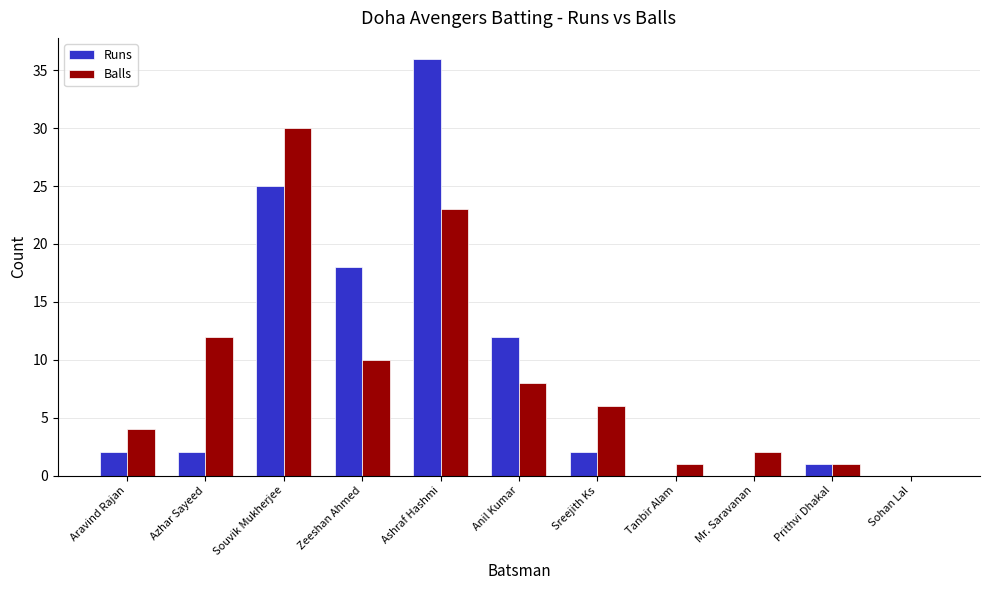

Is the value of Runs at Ashraf Hashmi greater than the value of Balls at Souvik Mukherjee?

Yes